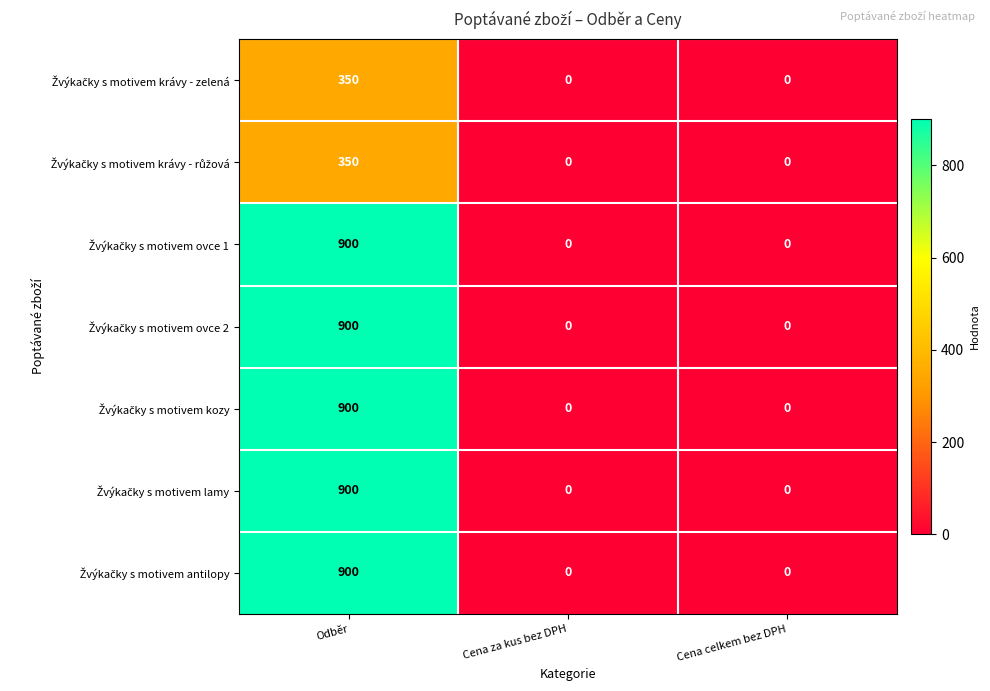

Which label corresponds to the largest value in the chart?

Odběr